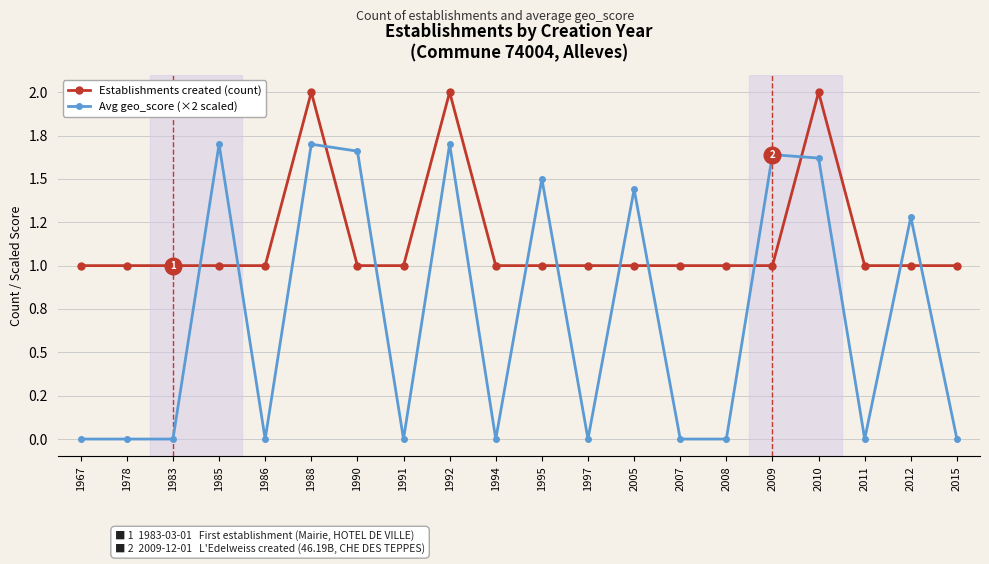

What is the approximate value of Establishments created (count) at 2007?

1.0